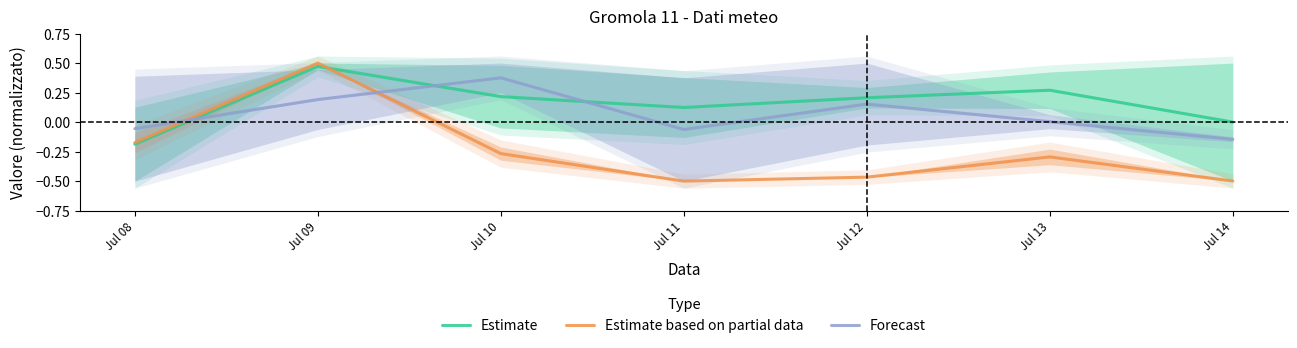

Reading left to right, what are all the values shown in this chart?

Estimate: Jul 08=-0.2	Jul 09=0.5	Jul 10=0.2	Jul 11=0.1	Jul 12=0.2	Jul 13=0.3	Jul 14=-0.0
Estimate based on partial data: Jul 08=-0.2	Jul 09=0.5	Jul 10=-0.3	Jul 11=-0.5	Jul 12=-0.5	Jul 13=-0.3	Jul 14=-0.5
Forecast: Jul 08=-0.1	Jul 09=0.2	Jul 10=0.4	Jul 11=-0.1	Jul 12=0.2	Jul 13=0.0	Jul 14=-0.1